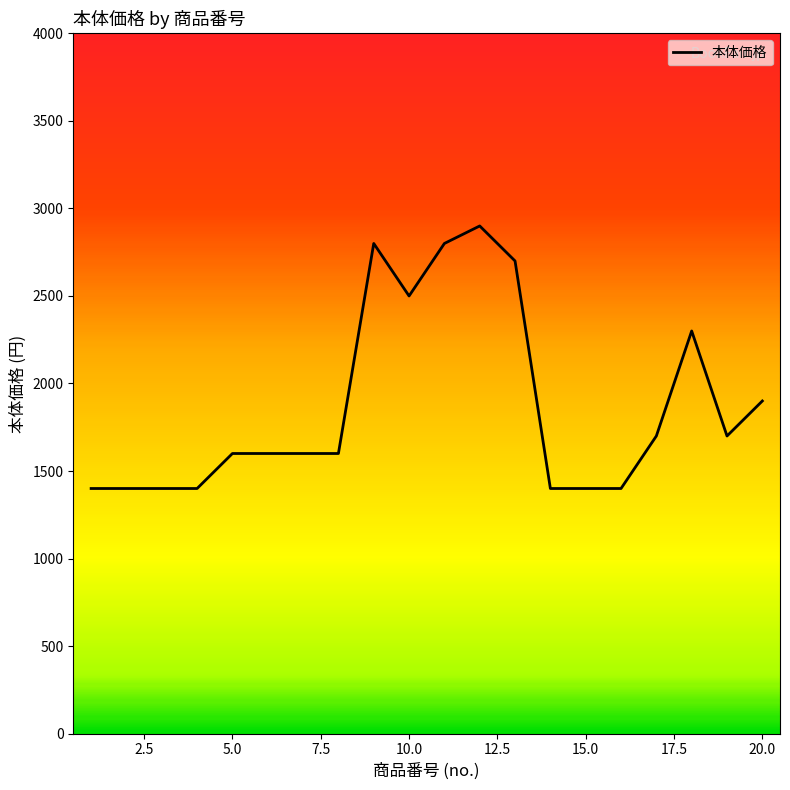

What is the difference between the maximum and minimum values?

1500